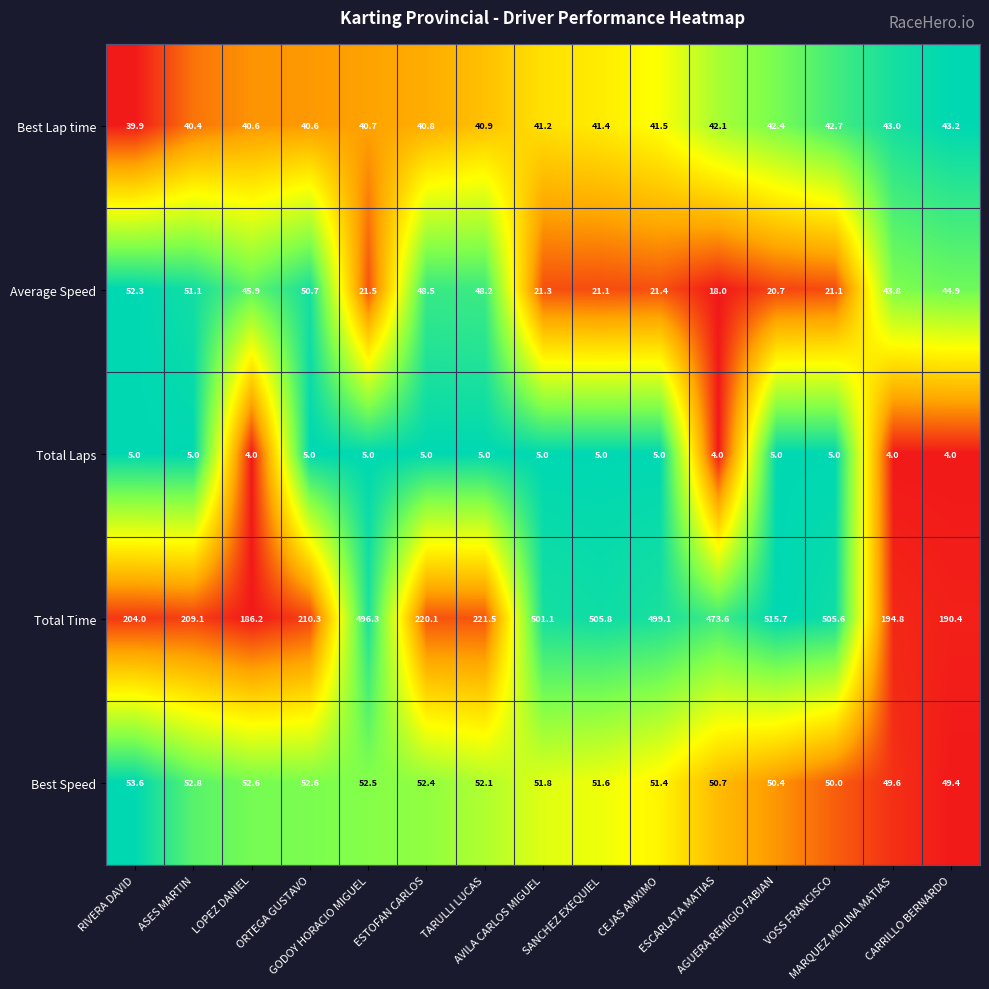

What is the average value of the Total Laps series?

4.7